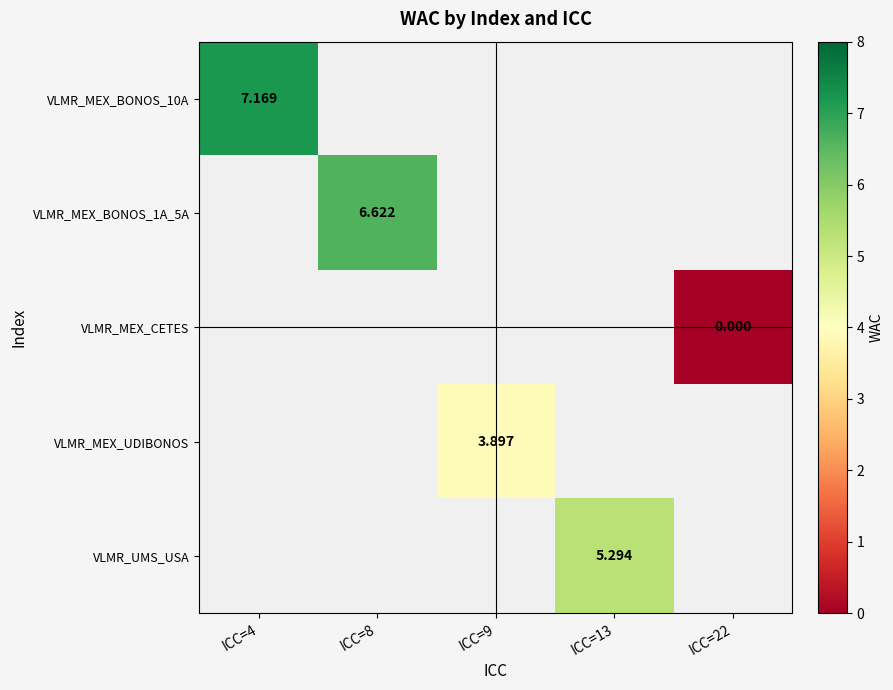

The value of VLMR_MEX_BONOS_1A_5A at ICC=8 is 9.2. True or false?

False